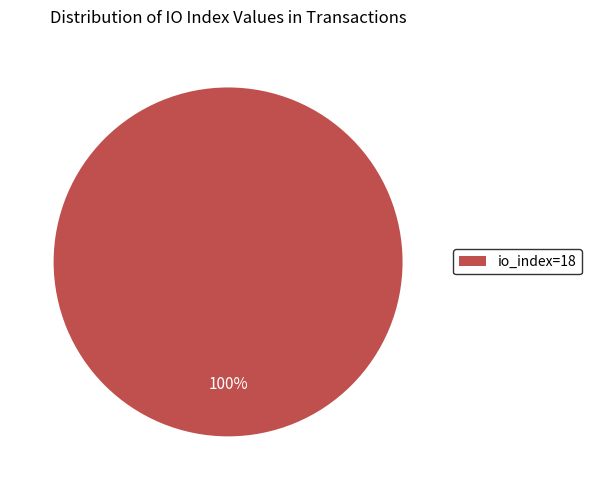

Rank the categories by value from lowest to highest.

io_index=18